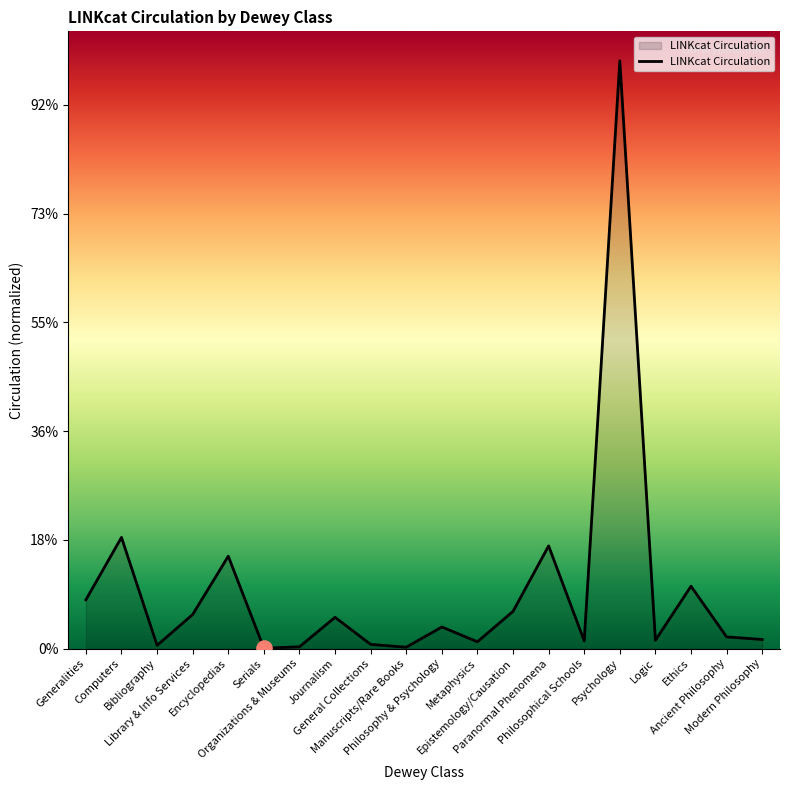

What is the ratio of the value at General Collections to the value at Ethics?

0.1